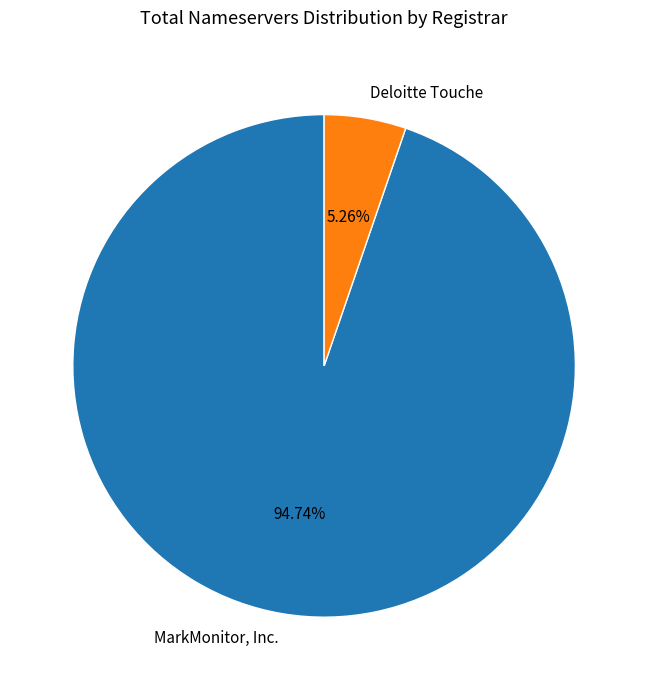

What is the majority slice?

MarkMonitor, Inc.